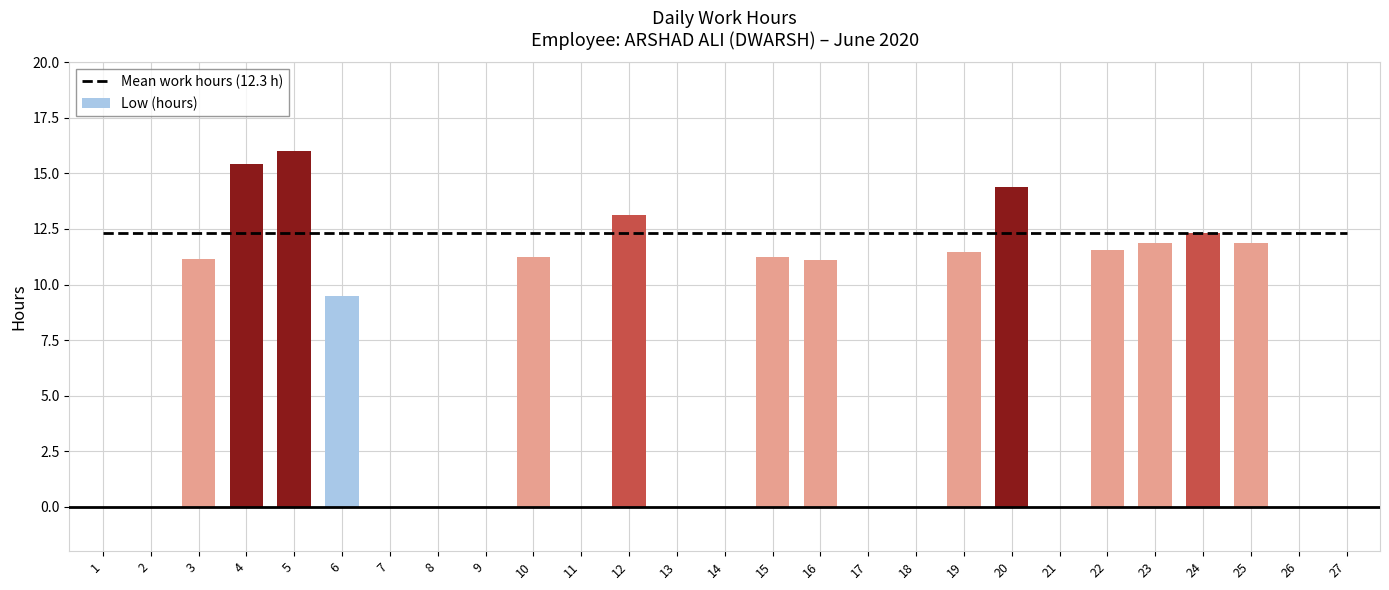

Reading left to right, transcribe all the data shown in this chart.

Mean work hours (12.3 h): 1=12.3	2=12.3	3=12.3	4=12.3	5=12.3	6=12.3	7=12.3	8=12.3	9=12.3	10=12.3	11=12.3	12=12.3	13=12.3	14=12.3	15=12.3	16=12.3	17=12.3	18=12.3	19=12.3	20=12.3	21=12.3	22=12.3	23=12.3	24=12.3	25=12.3	26=12.3	27=12.3
Low (hours): 1=0.0	2=0.0	3=11.1	4=15.4	5=16.0	6=9.5	7=0.0	8=0.0	9=0.0	10=11.2	11=0.0	12=13.2	13=0.0	14=0.0	15=11.2	16=11.1	17=0.0	18=0.0	19=11.5	20=14.4	21=0.0	22=11.5	23=11.9	24=12.3	25=11.9	26=0.0	27=0.0